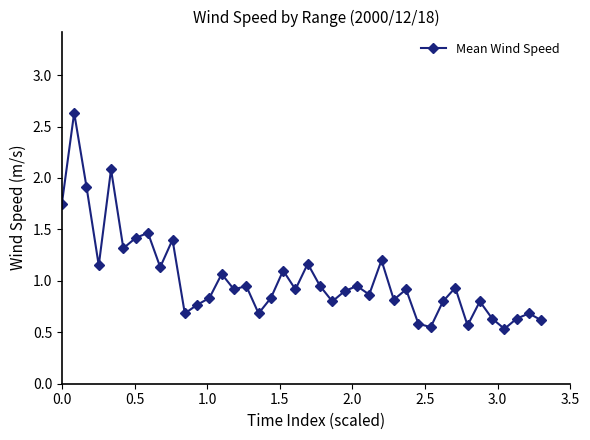

What is the maximum value shown in the chart?

2.6